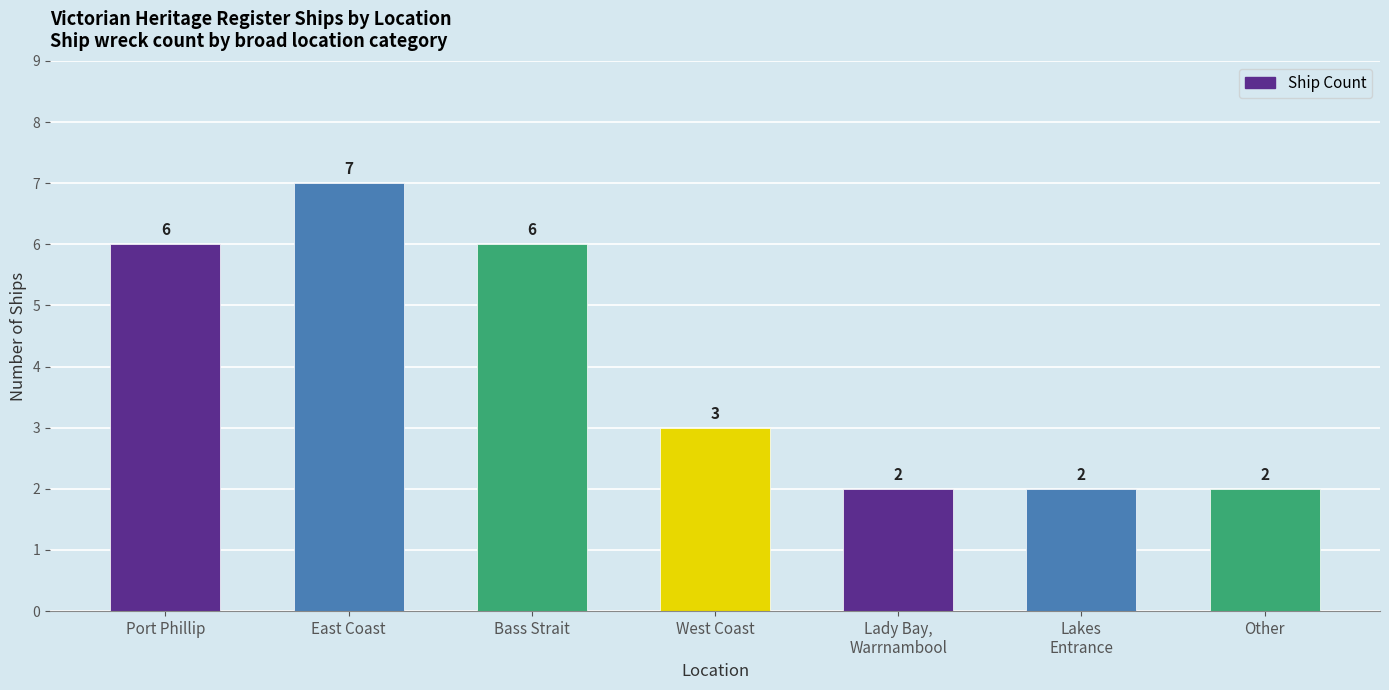

What is the value of the 3rd bar from the left?

6